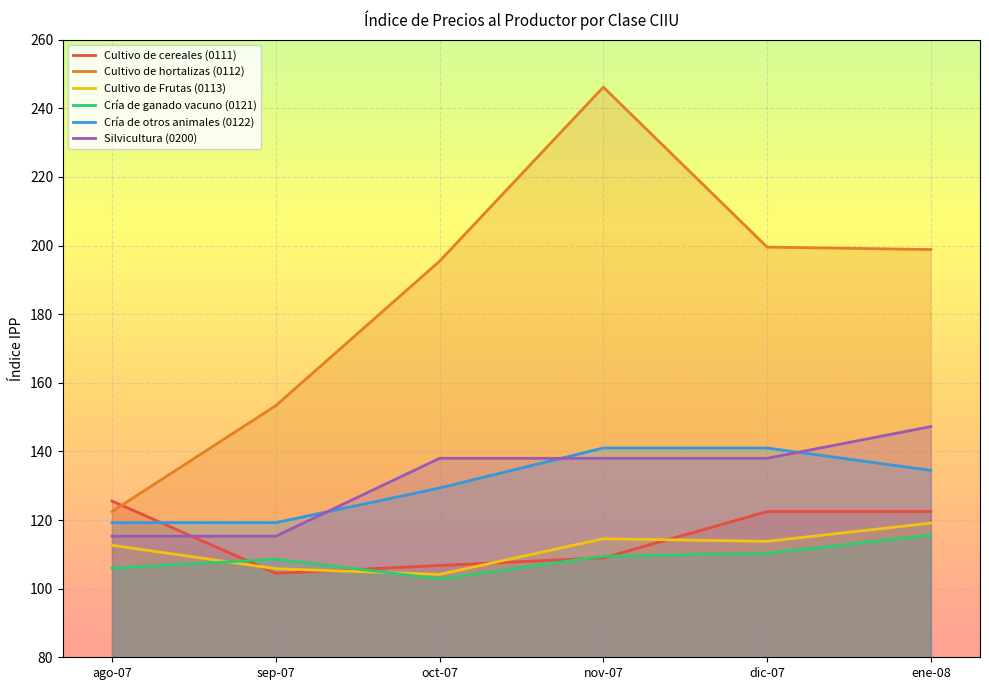

Where does the Cría de ganado vacuno (0121) series first go above 109?

nov-07